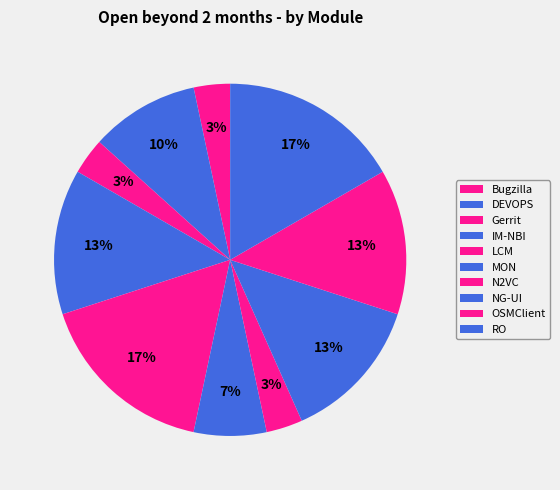

To the nearest percent, what portion does MON represent?

7%